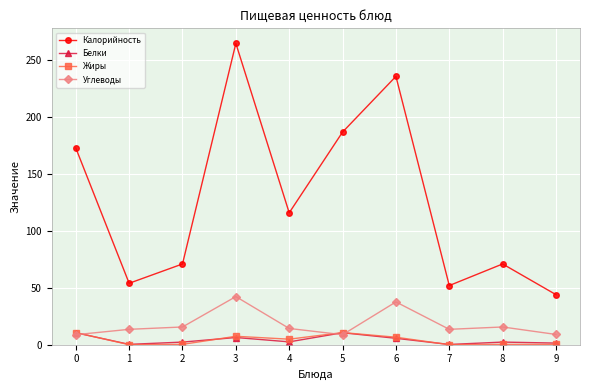

What is the average value of the Углеводы series?

17.9